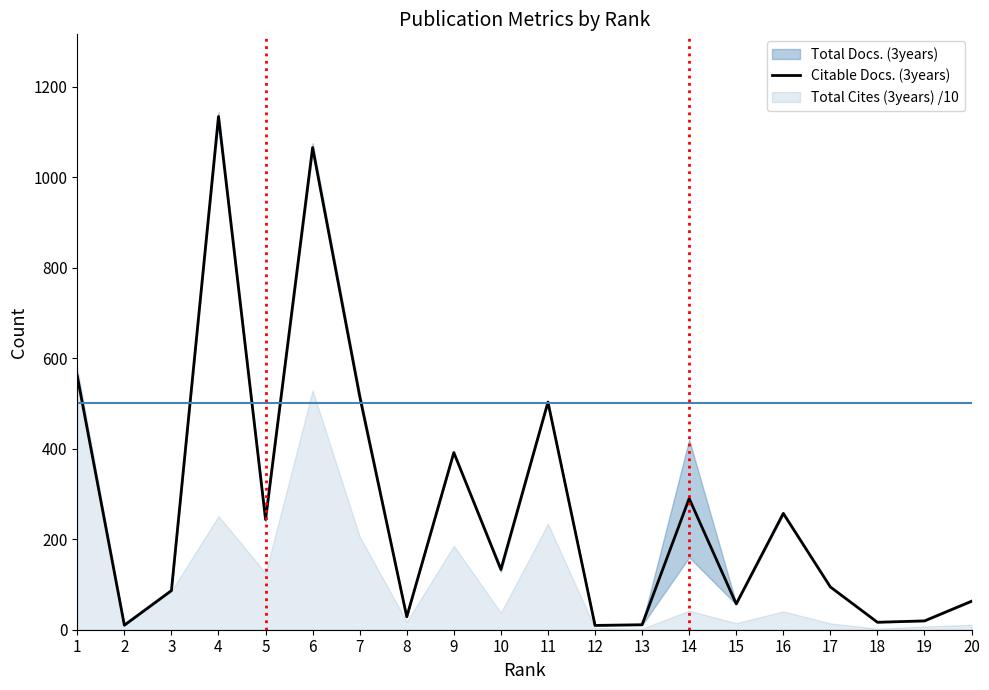

Which label corresponds to the largest value in the chart?

4